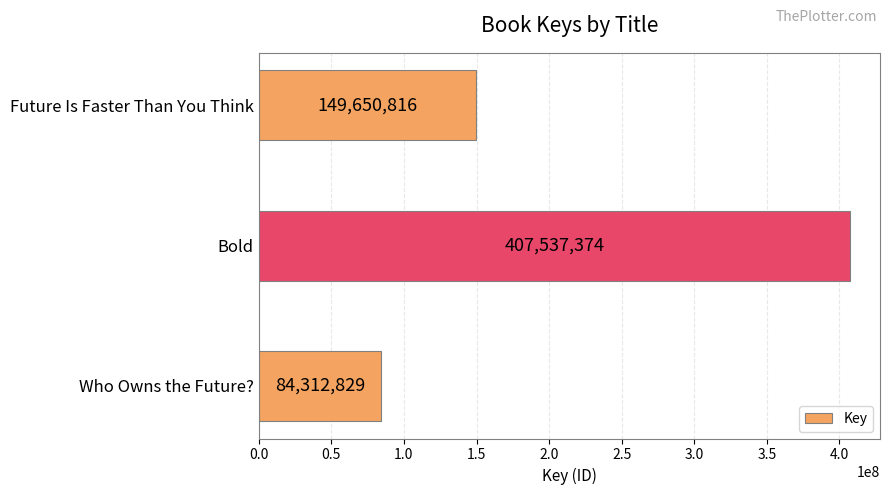

Reading top to bottom, list all the values displayed in this chart.

Future Is Faster Than You Think=149650816	Bold=407537374	Who Owns the Future?=84312829